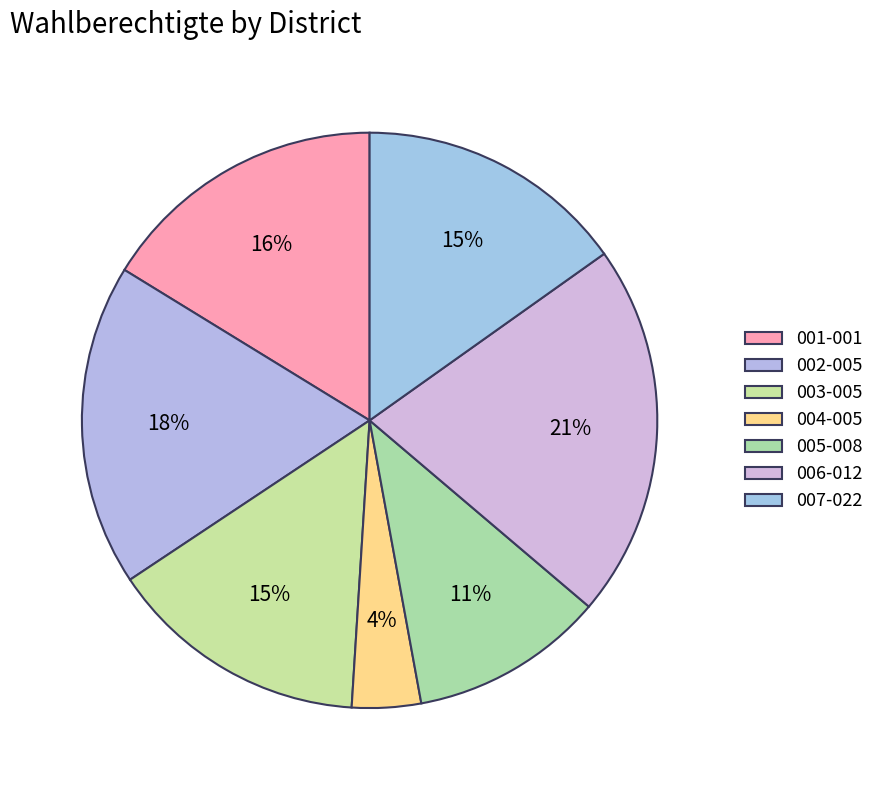

To the nearest percent, what is the difference between the 002-005 and 003-005 slice percentages?

3%